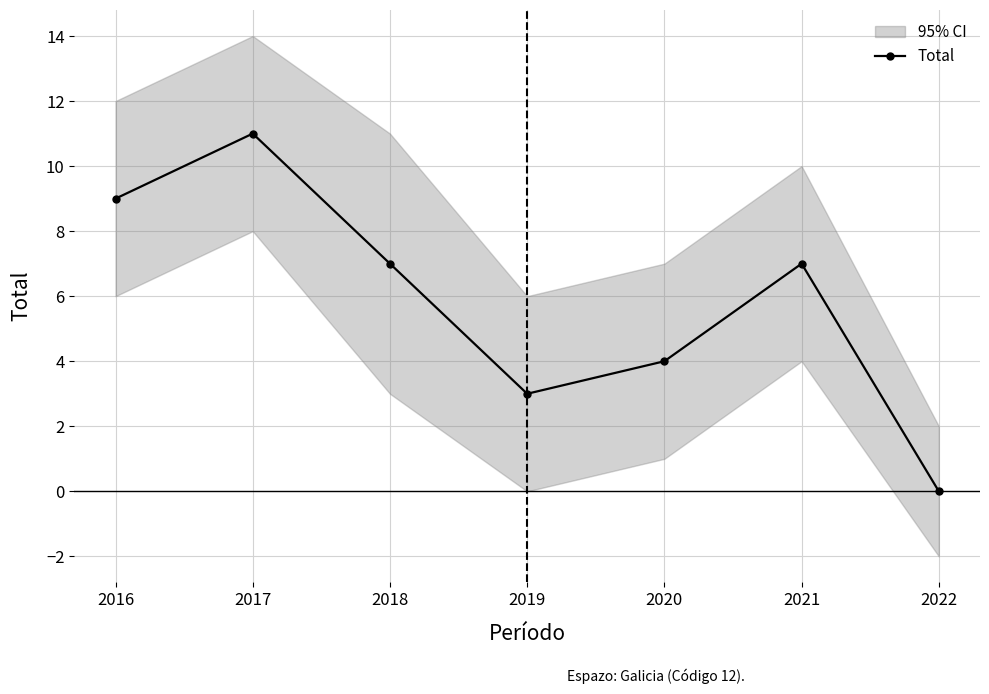

Reading left to right, what are all the values shown in this chart?

9	11	7	3	4	7	0